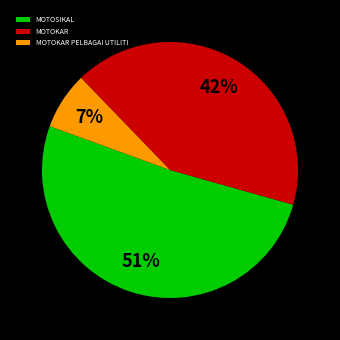

Count the number of slices in the pie.

3